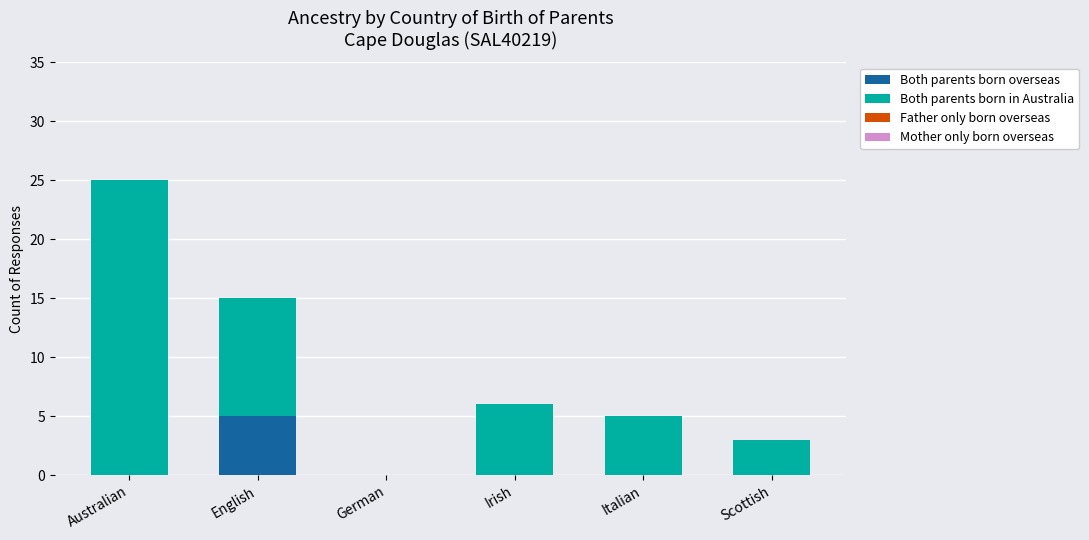

How many distinct data groups are displayed?

2